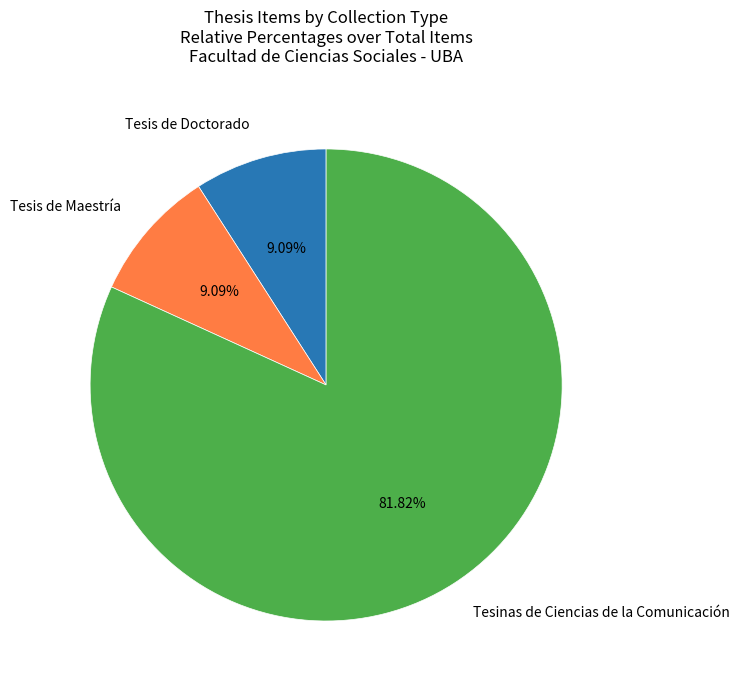

Does Tesinas de Ciencias de la Comunicación represent more than half of the total?

Yes